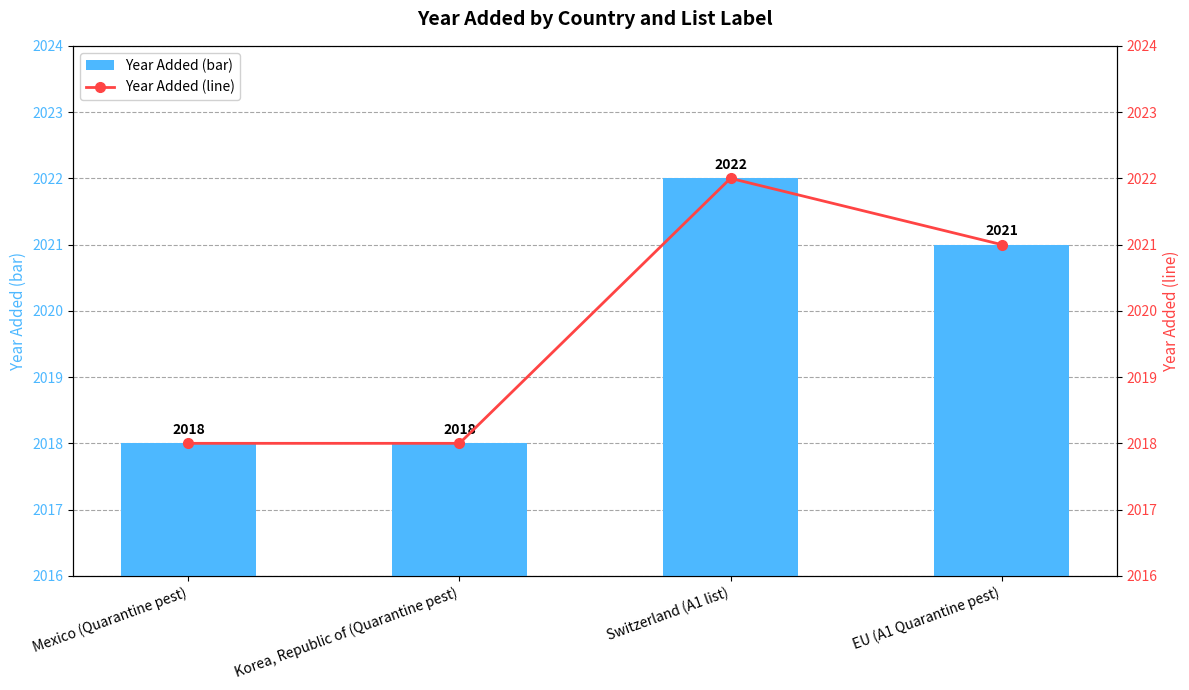

What is the difference between the yr_add (line) values at Mexico (Quarantine pest) and Switzerland (A1 list)?

4